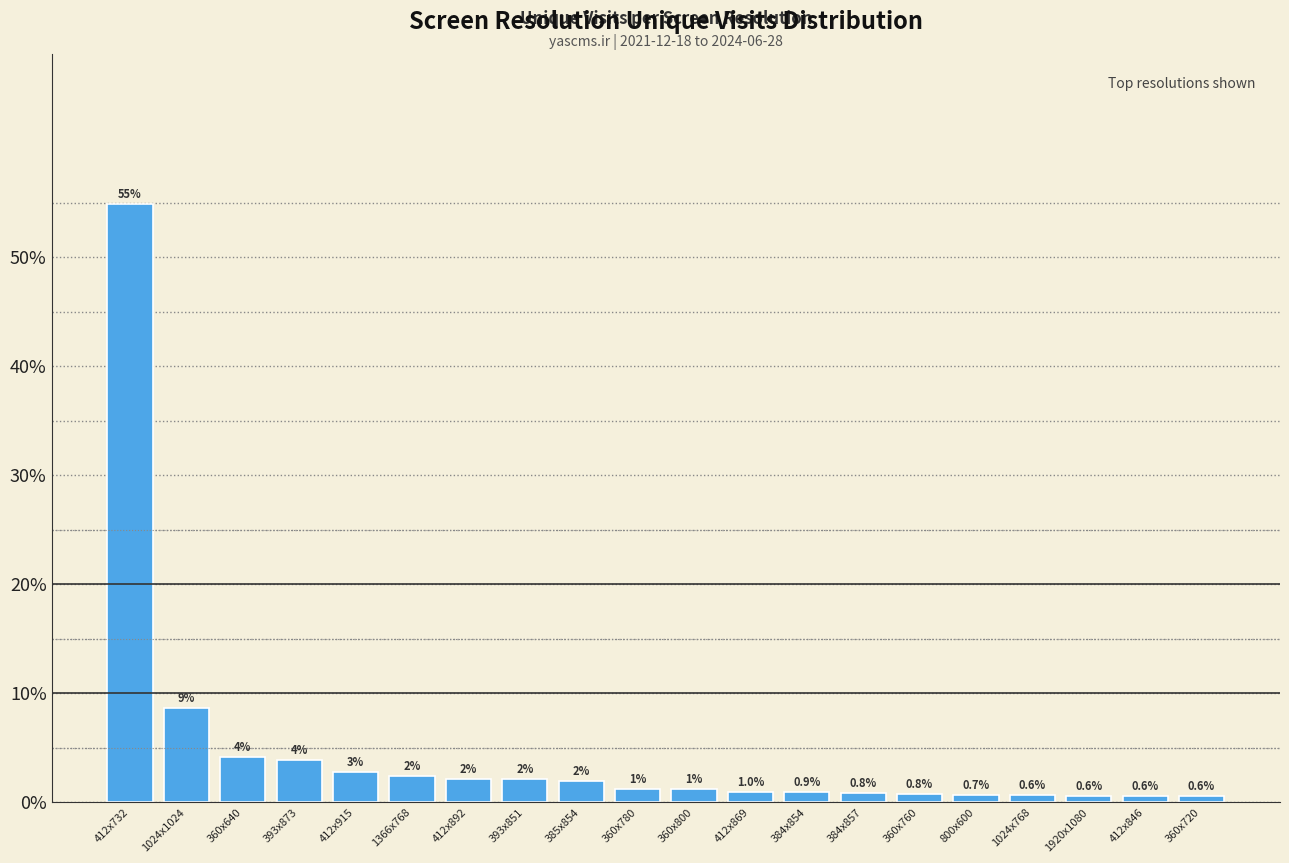

What is the smallest value displayed?

0.6